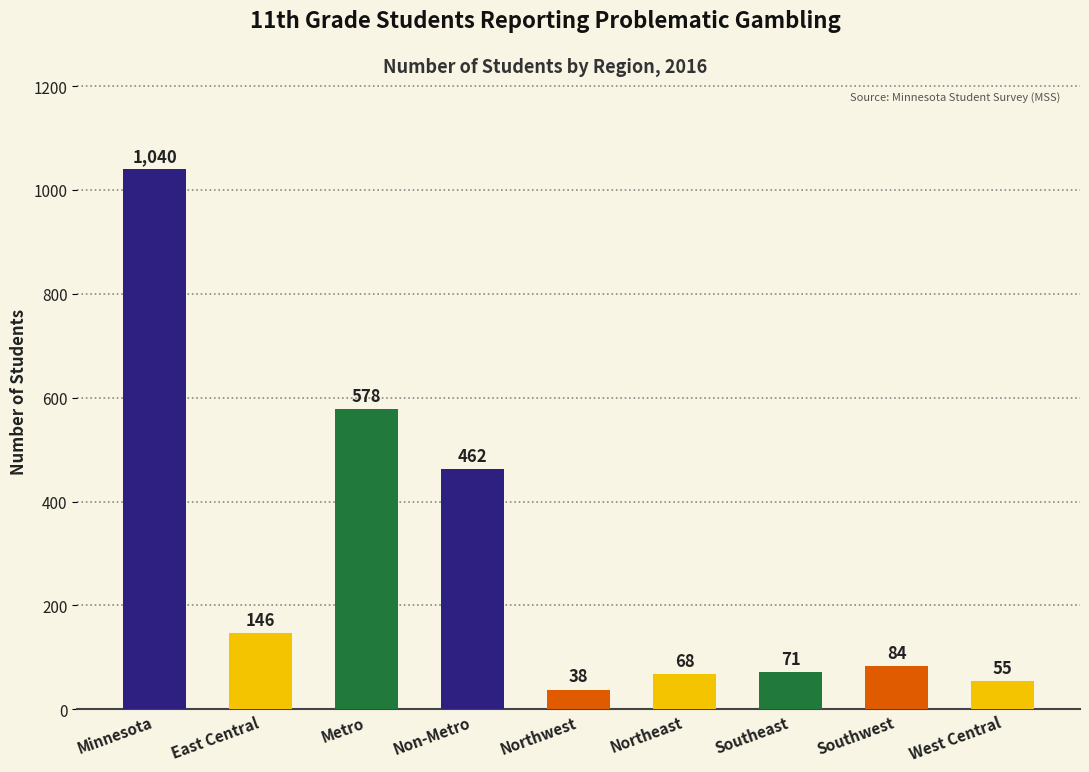

Does the chart contain any negative values?

No